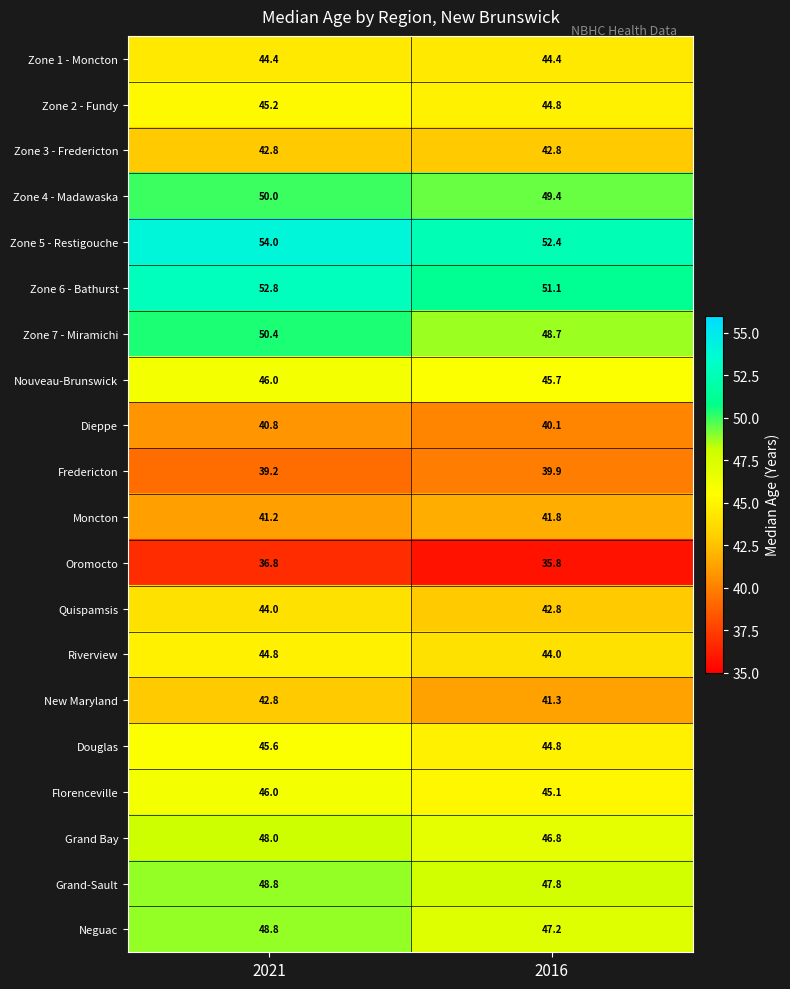

At how many categories does at least one series exceed 36?

2